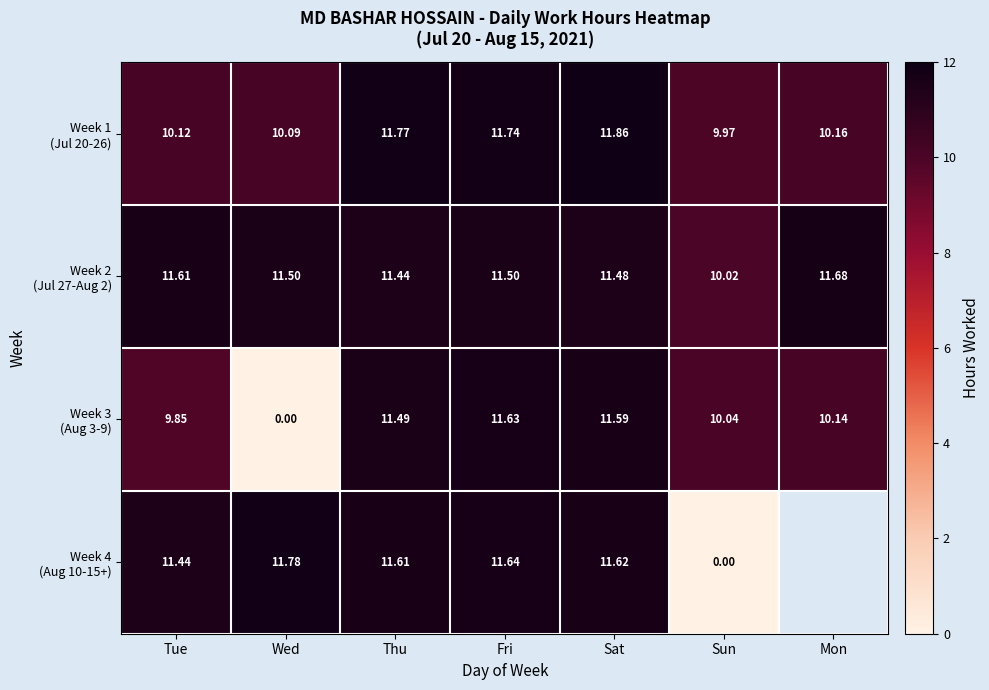

What is the greatest value displayed?

11.9